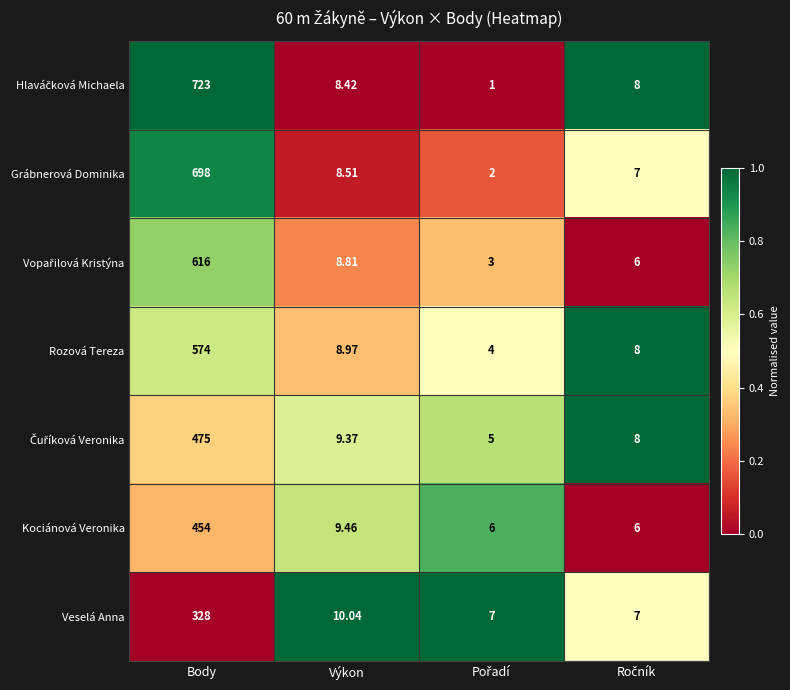

How many categories are shown in the chart?

4